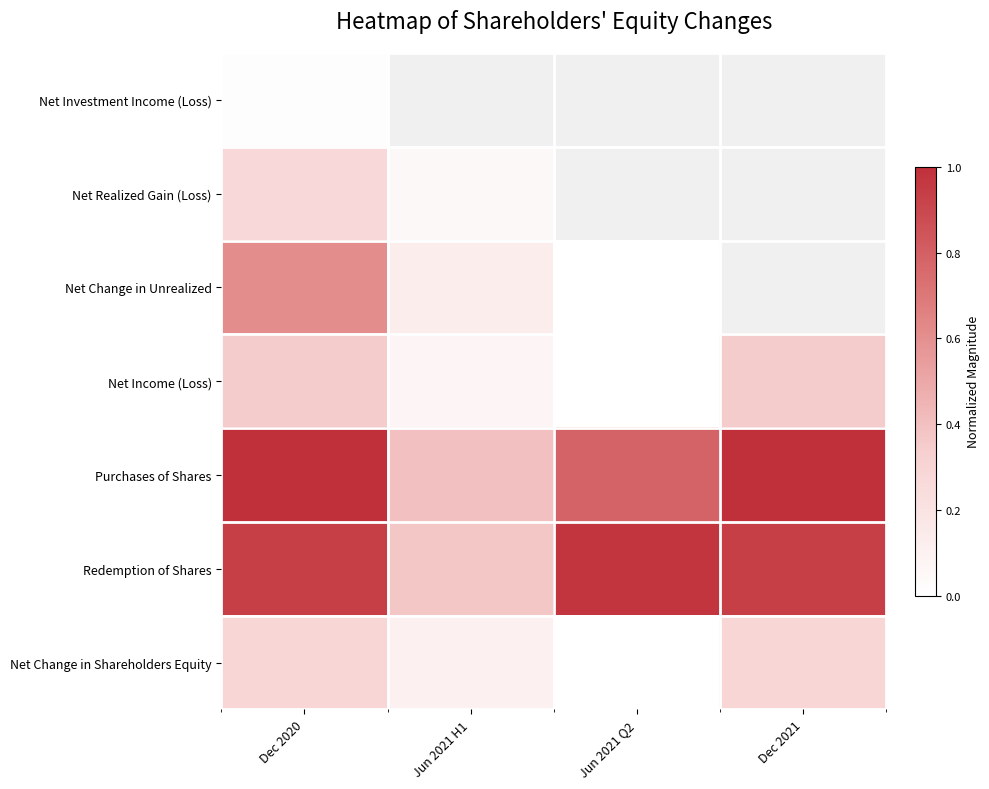

What is the difference between the second highest and second lowest values in the Net Income (Loss) series?

0.3